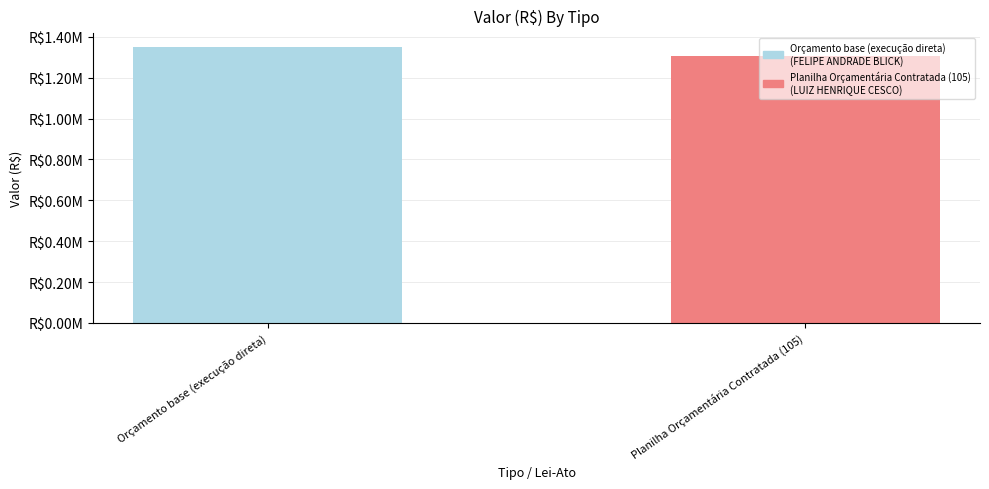

What is the difference between the values at Planilha Orçamentária Contratada (105) and Orçamento base (execução direta)?

42454.4